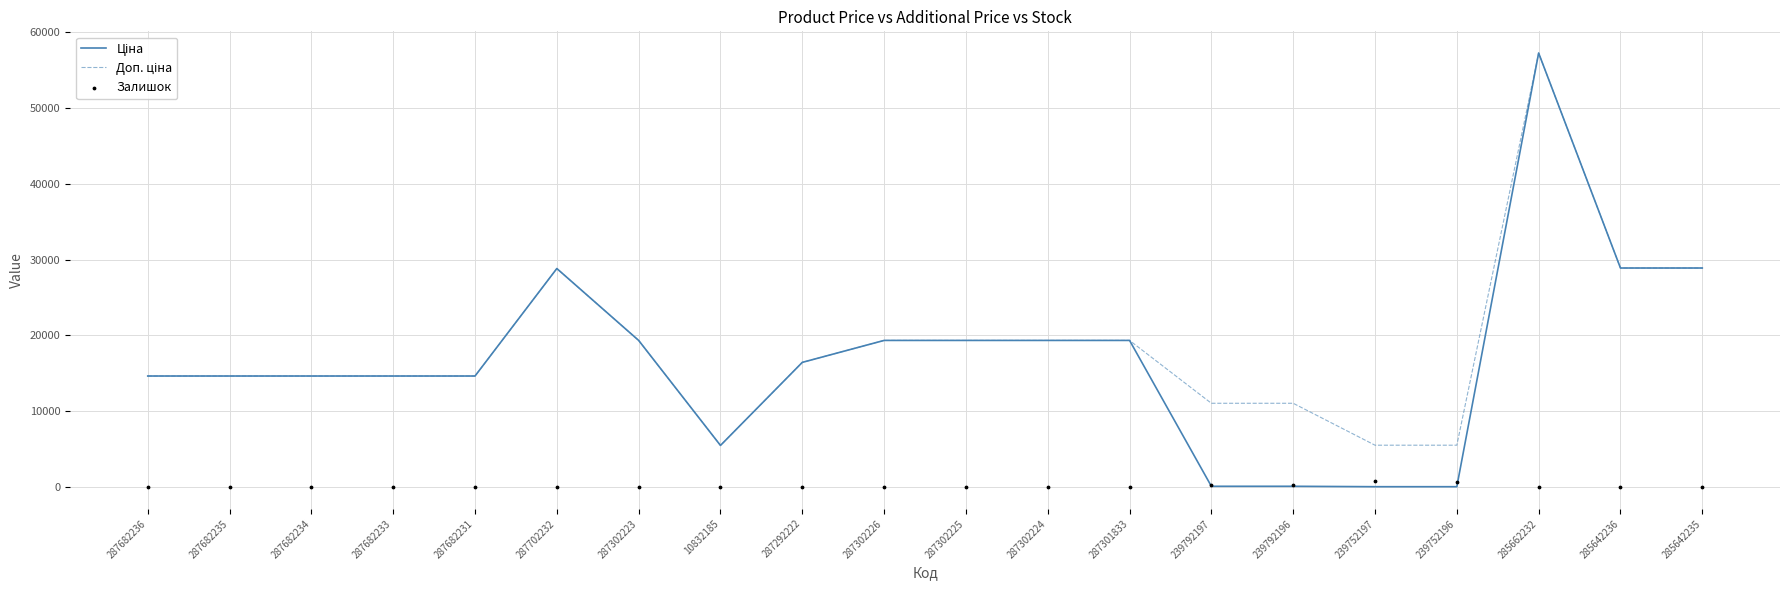

What is the total value across all series at 239792197?

11454.5